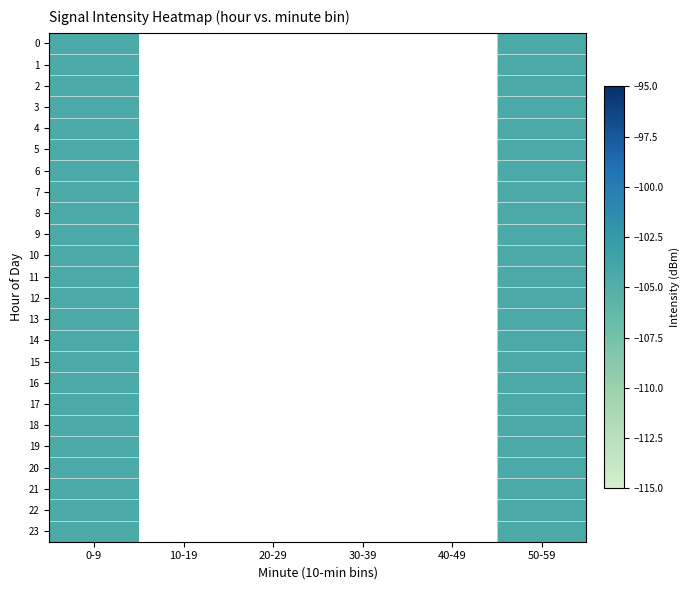

What is the total value across all series at 50-59?

-2504.9